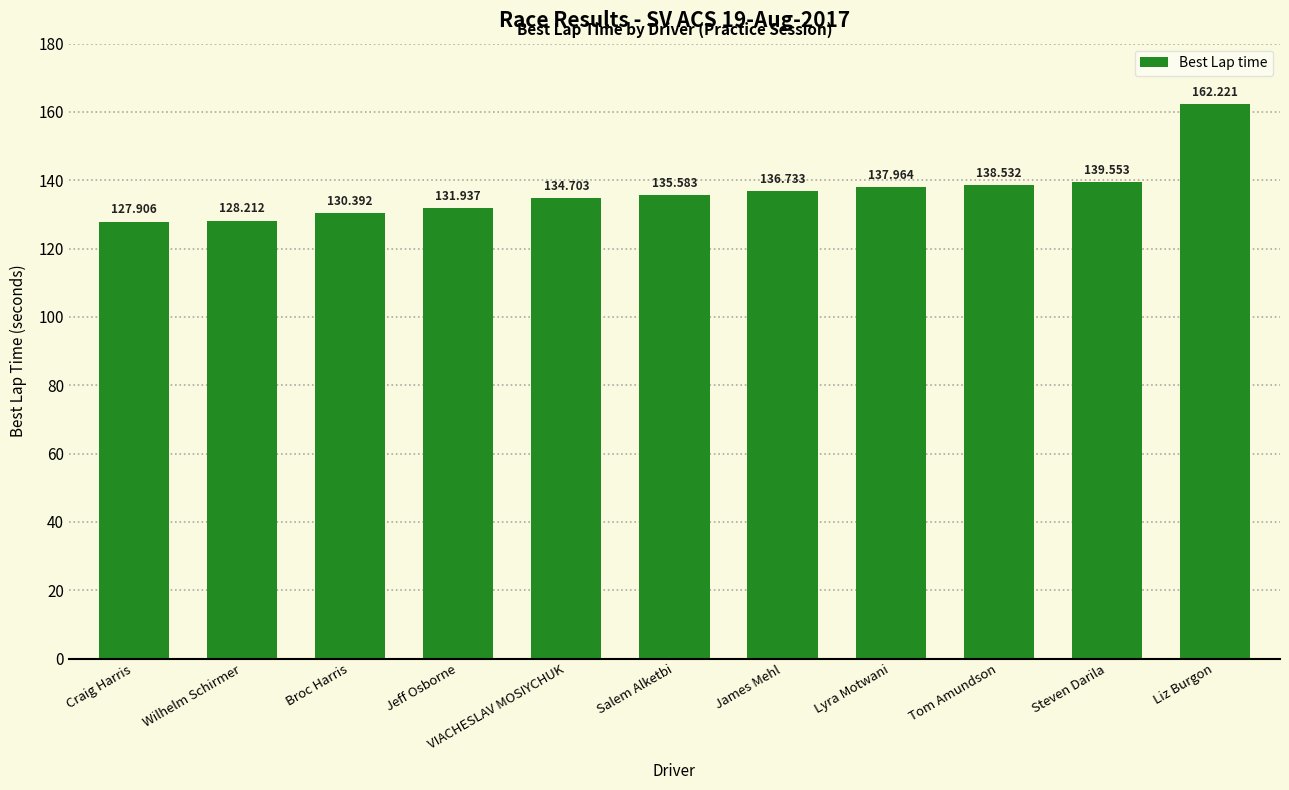

How many distinct data groups are displayed?

1